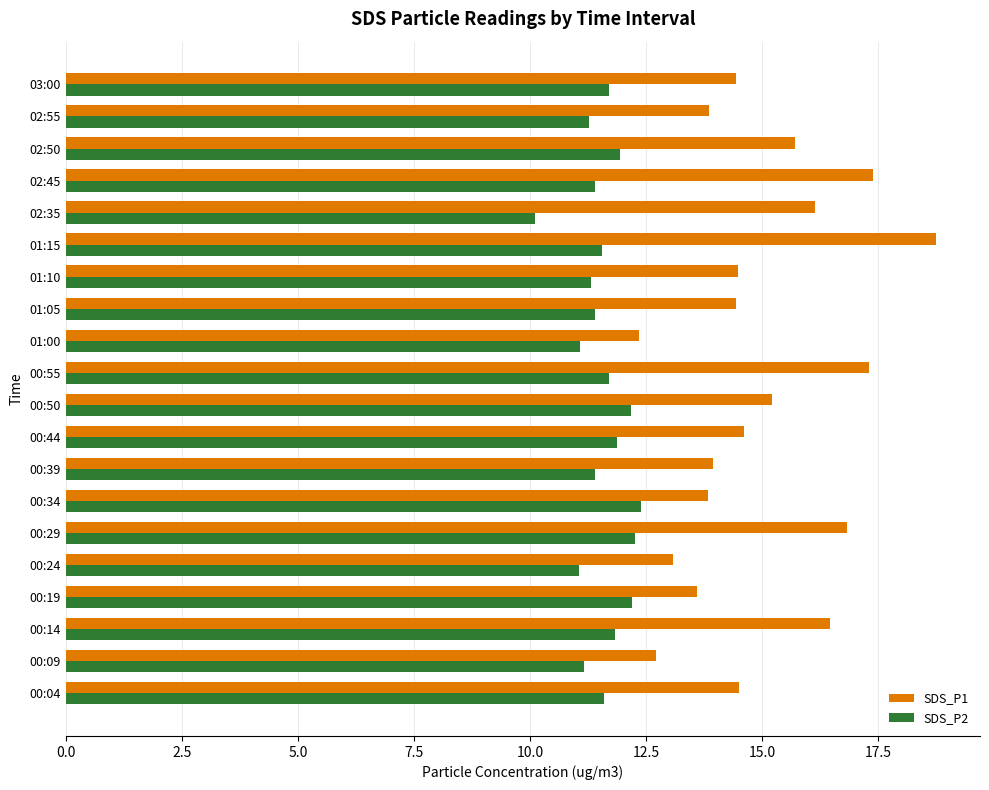

Read the SDS_P1 value at 03:00.

14.4